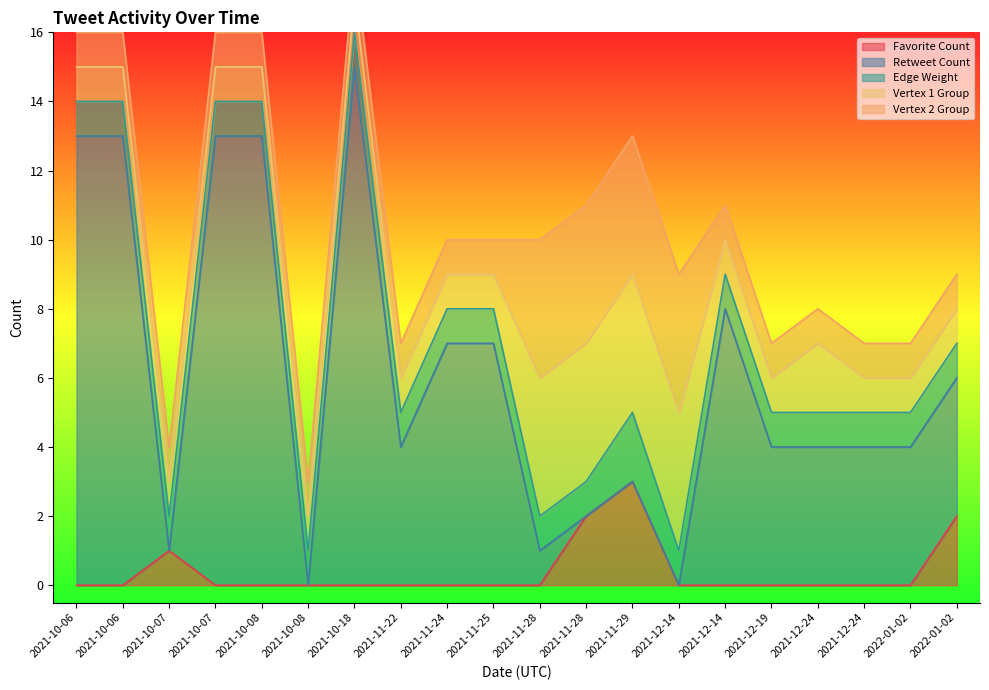

What is the difference between the second highest and second lowest values in the Retweet Count series?

13